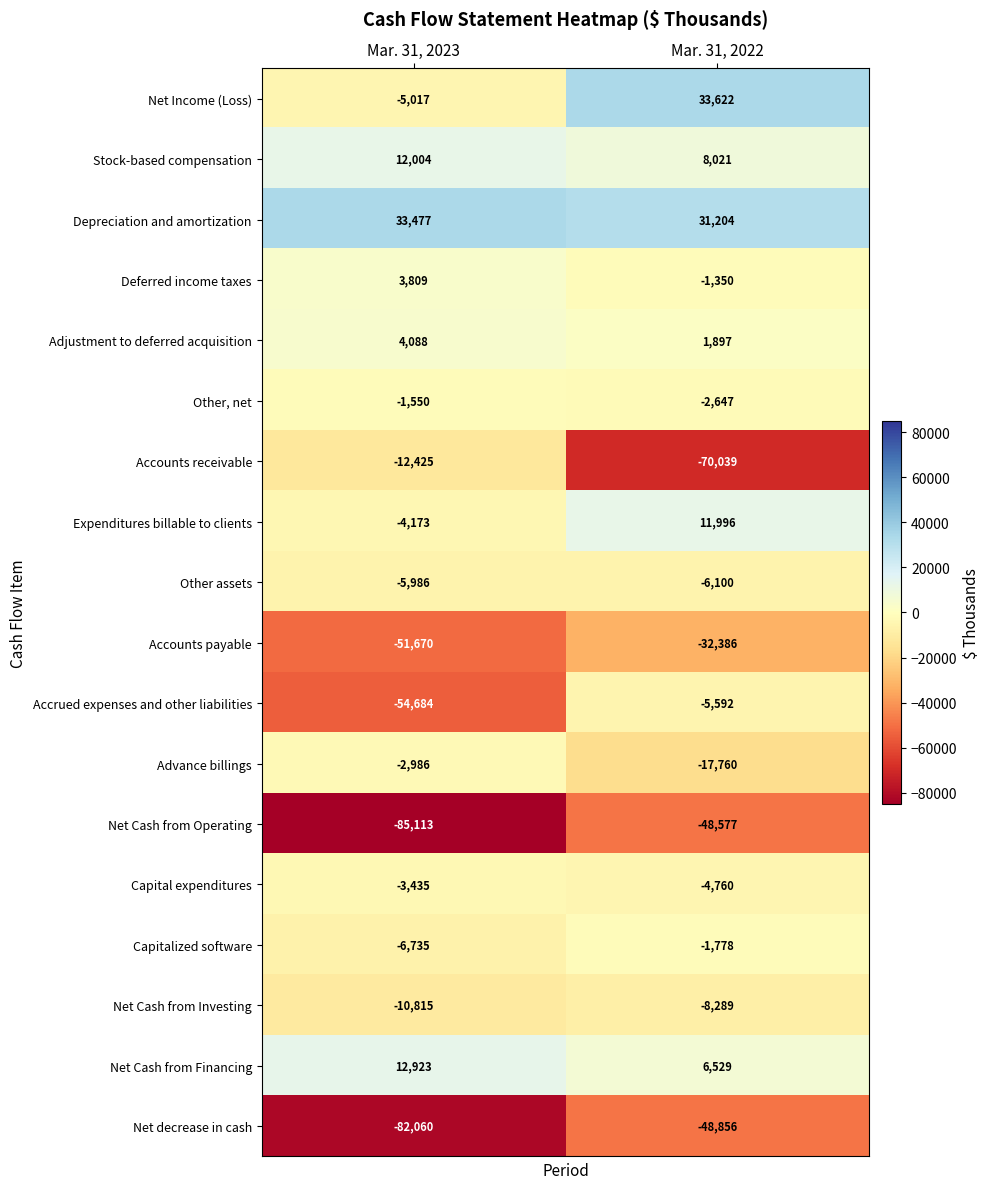

How many data points does each series have?

2